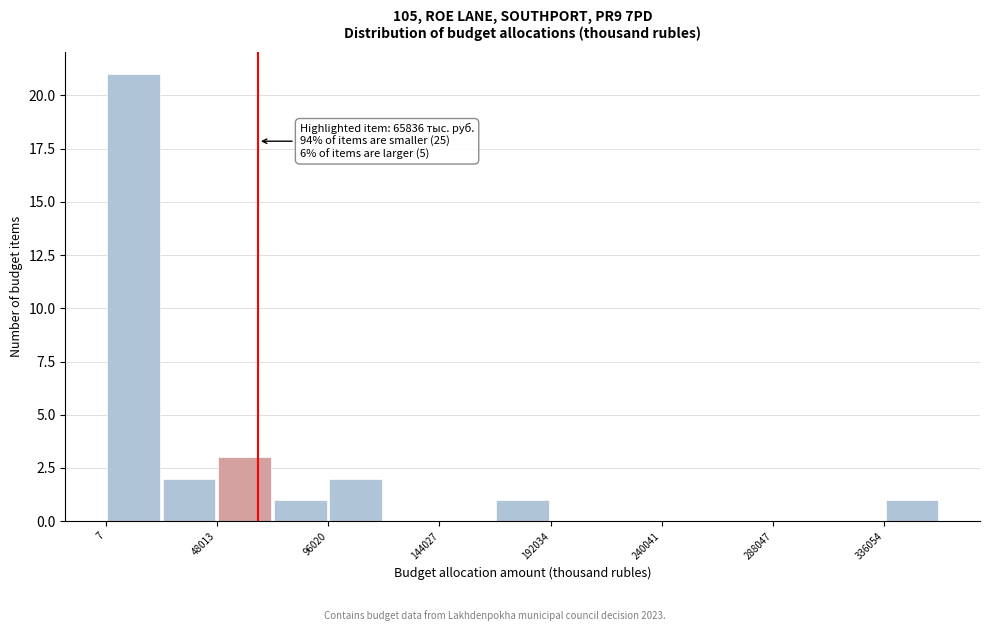

Which range on the x-axis has the tallest bar?

0 to 25000